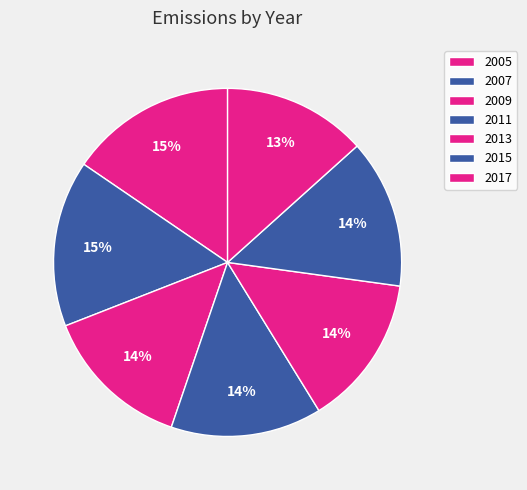

Rank the categories by value from highest to lowest.

2005, 2007, 2011, 2013, 2009, 2015, 2017